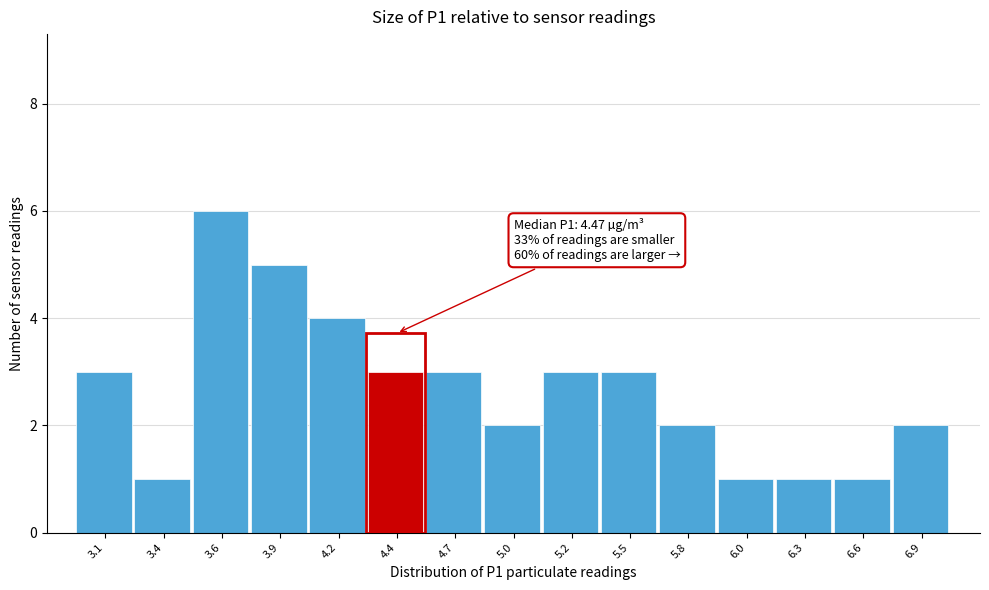

Reading left to right, list all the values displayed in this chart.

3.1=3	3.4=1	3.6=6	3.9=5	4.2=4	4.4=3	4.7=3	5.0=2	5.2=3	5.5=3	5.8=2	6.0=1	6.3=1	6.6=1	6.9=2